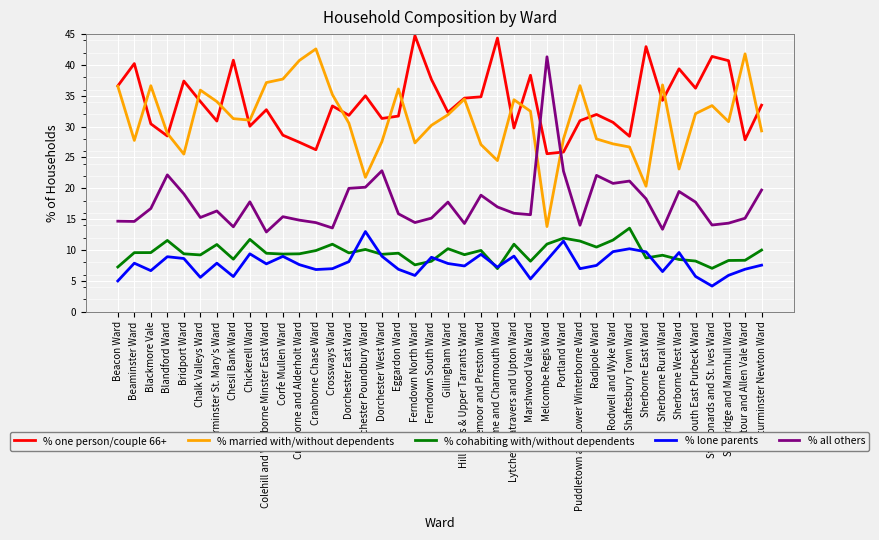

What position from the left is Blandford Ward?

4